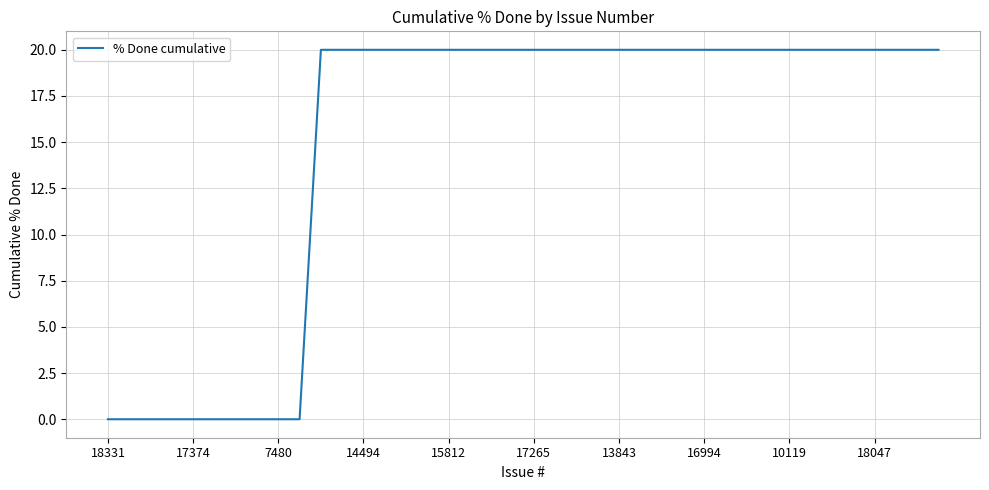

What is the difference between the maximum and minimum values?

20